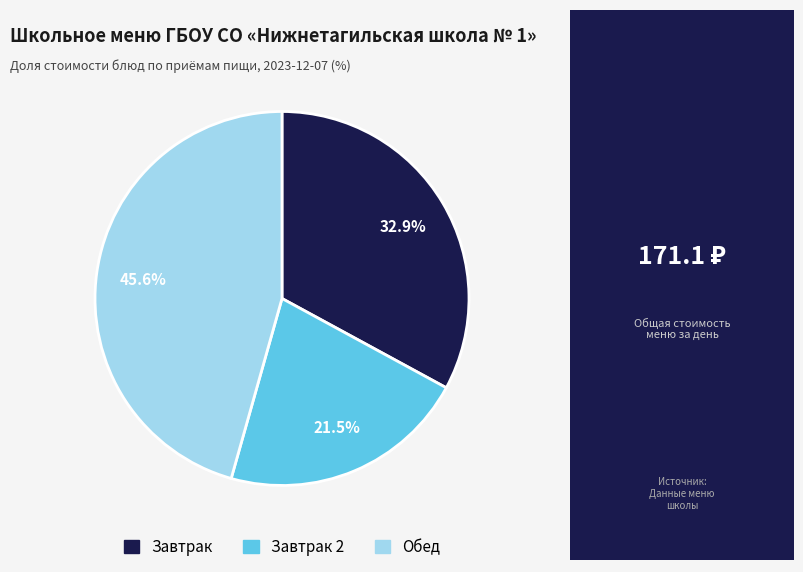

Is there any slice that represents more than half of the pie?

No